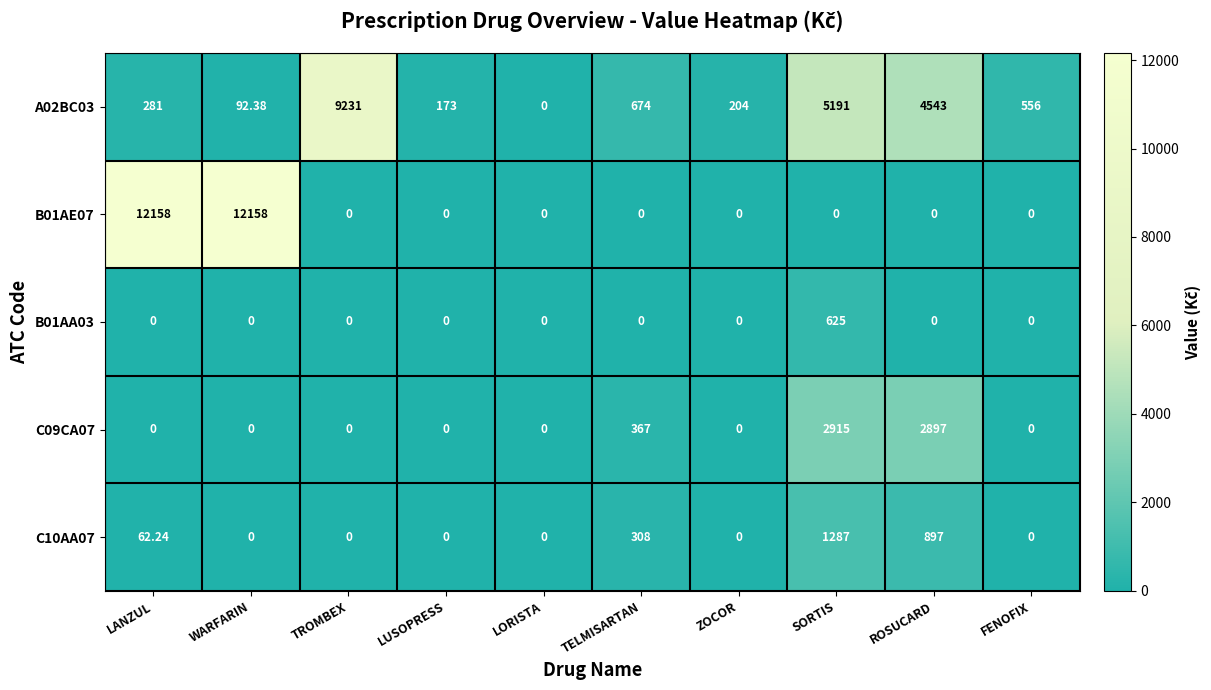

Which series has the largest total across all categories?

B01AE07